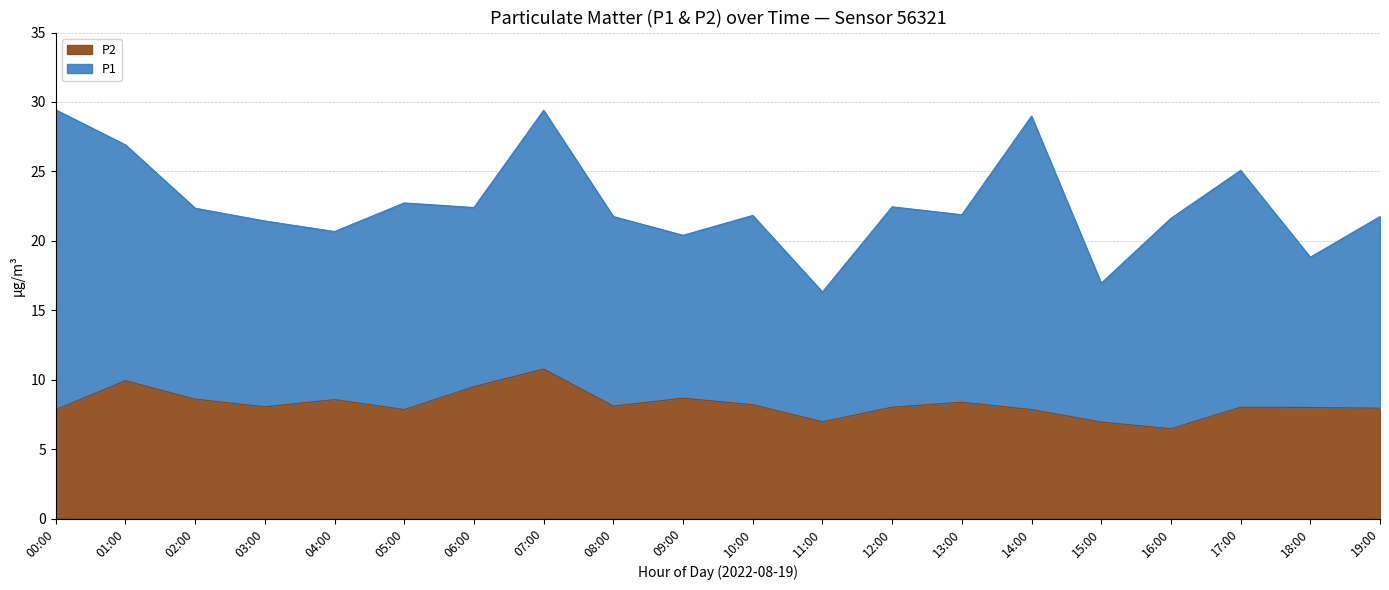

What is the minimum value for P2?

6.5